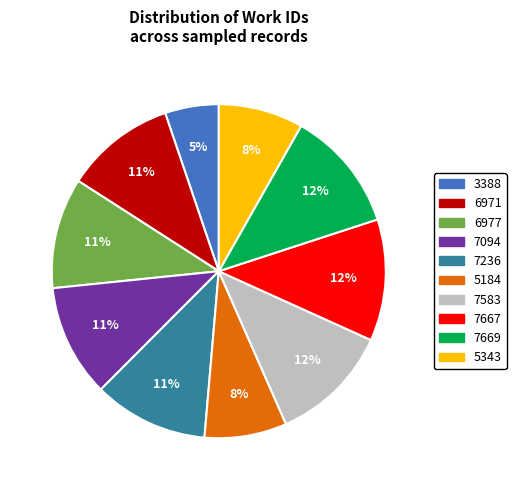

How many segments does this pie chart have?

10